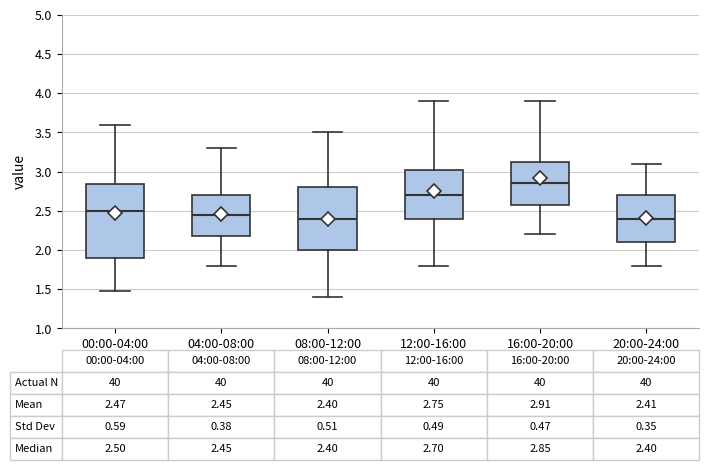

Which box has the highest median line?

16:00-20:00